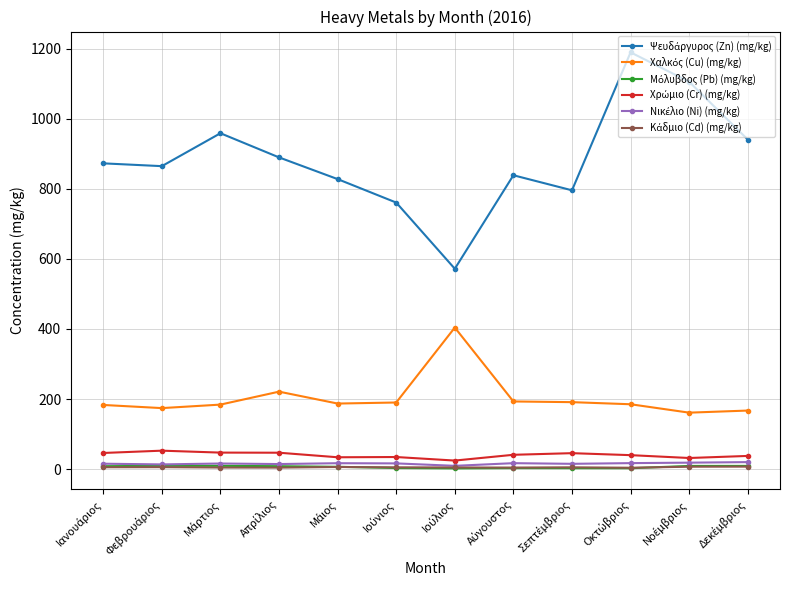

What is the greatest value displayed?

1190.0